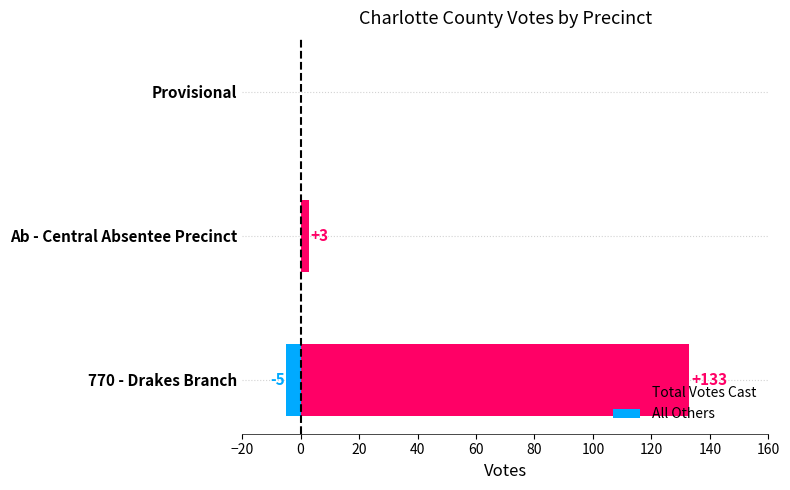

How many bars are there in total?

6